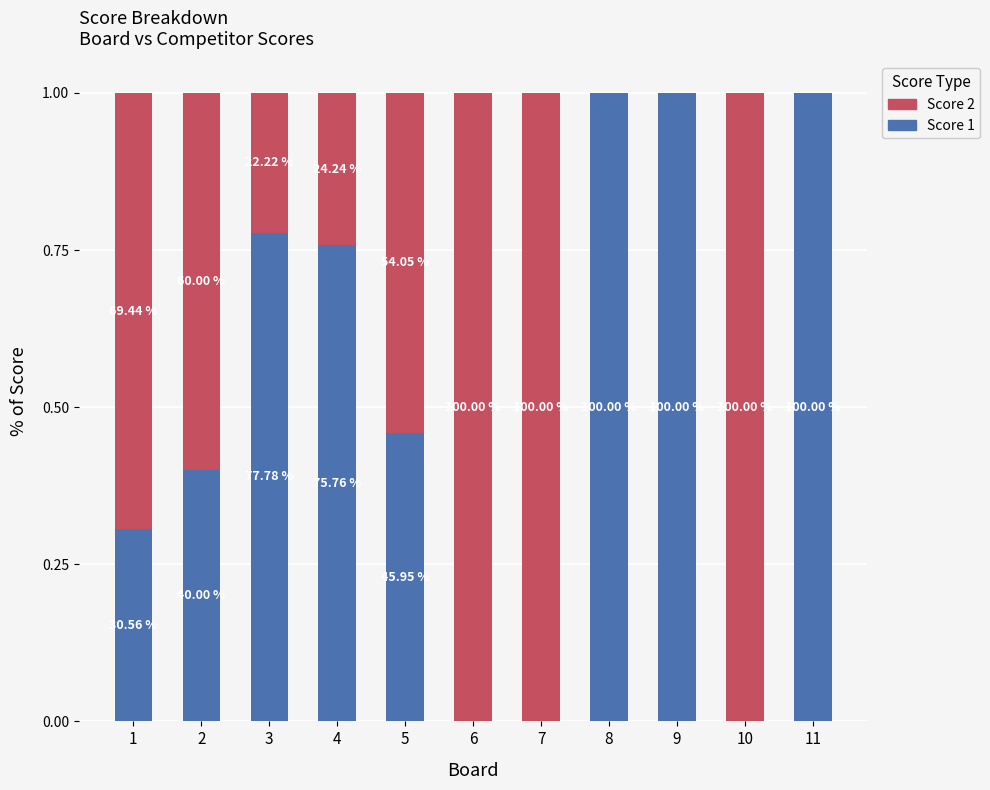

What are all the series names shown in the legend?

Score 2, Score 1